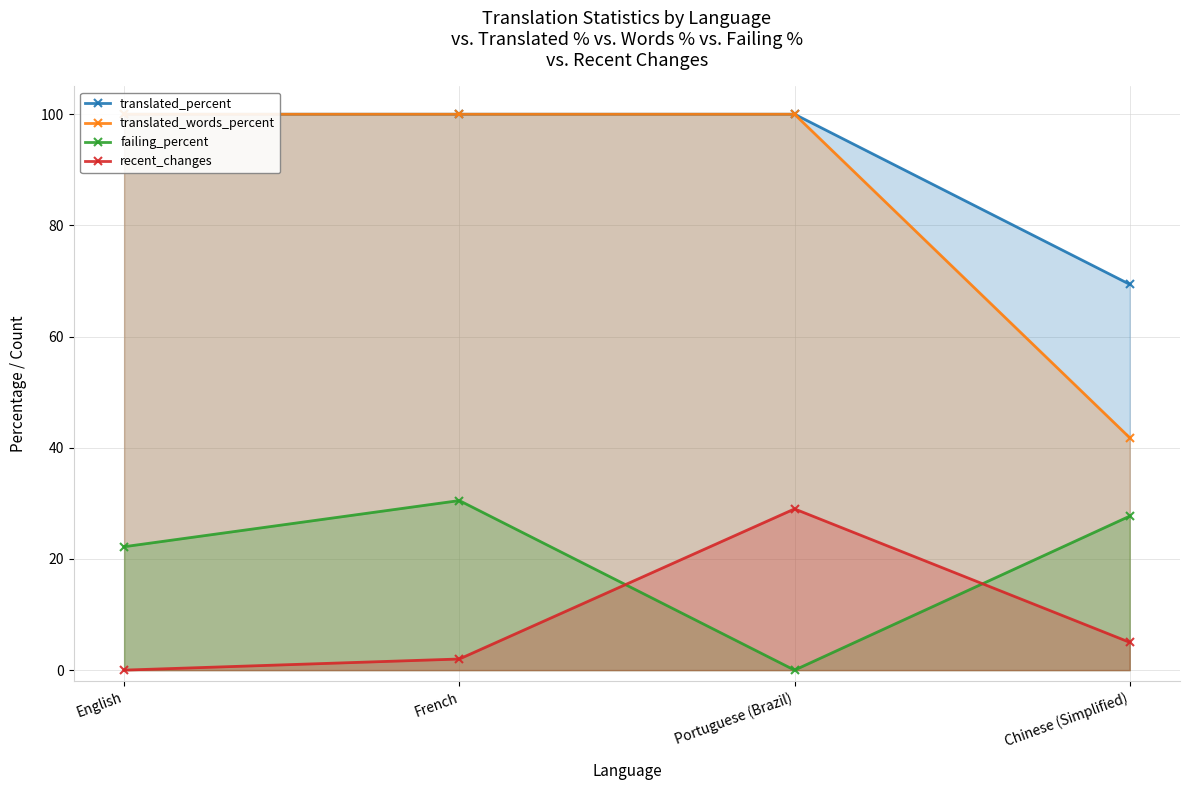

What is the highest value of the recent_changes series?

29.0